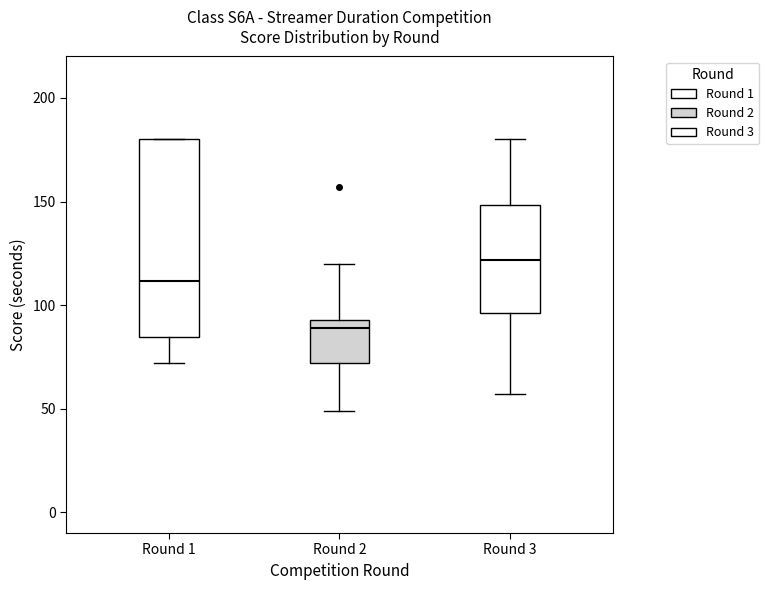

Reading left to right, read every box against the y-axis: the position of its median line, the range the box covers, and the ends of its whiskers. The values are not printed on the chart, so give them approximately, as read against the axis.

Round 1: median 110, box 85 to 180, whiskers 70 to 180
Round 2: median 90, box 70 to 95, whiskers 50 to 120
Round 3: median 120, box 95 to 150, whiskers 55 to 180